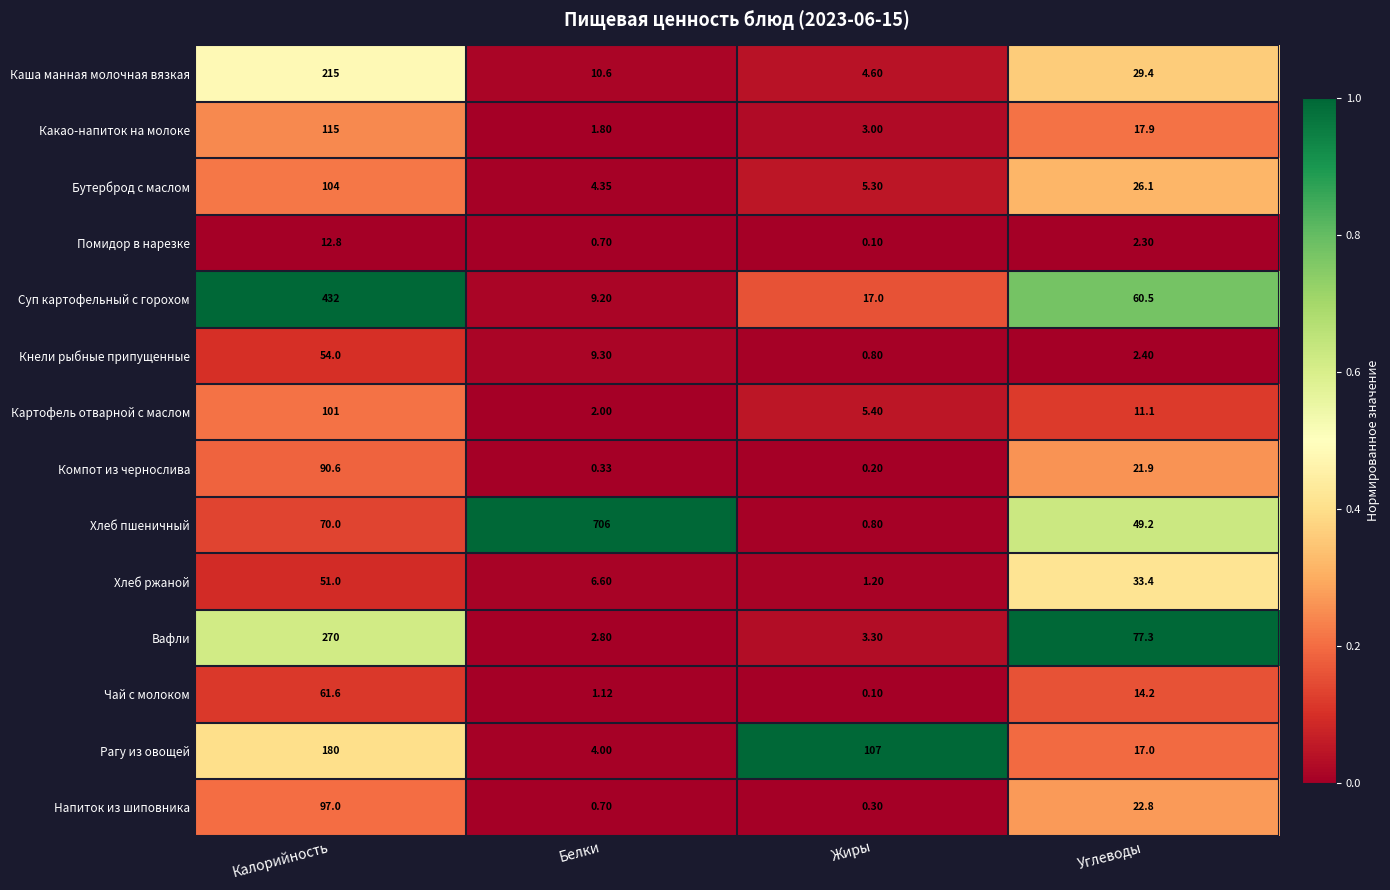

At which category does the chart reach its peak across all series?

Белки